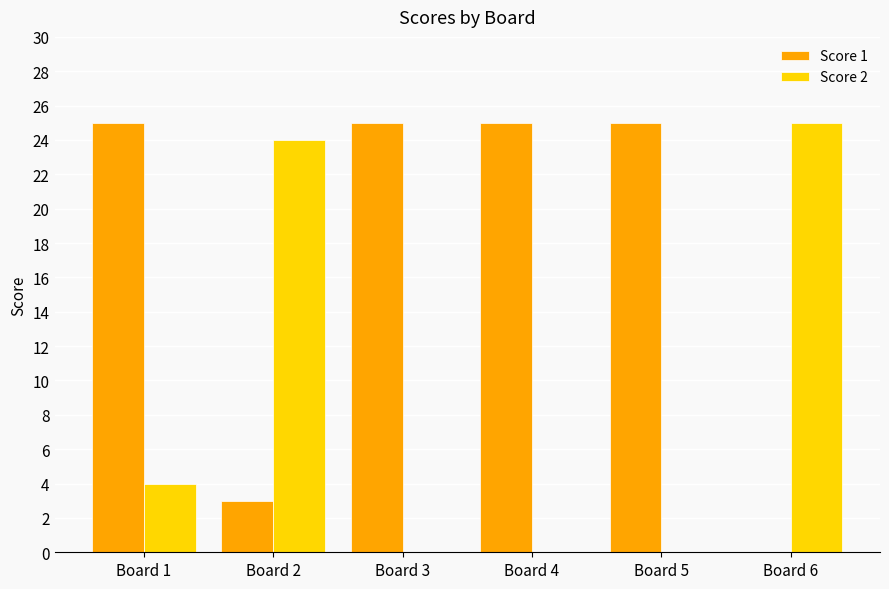

Count the Score 1 values in the range 3 to 25.

5